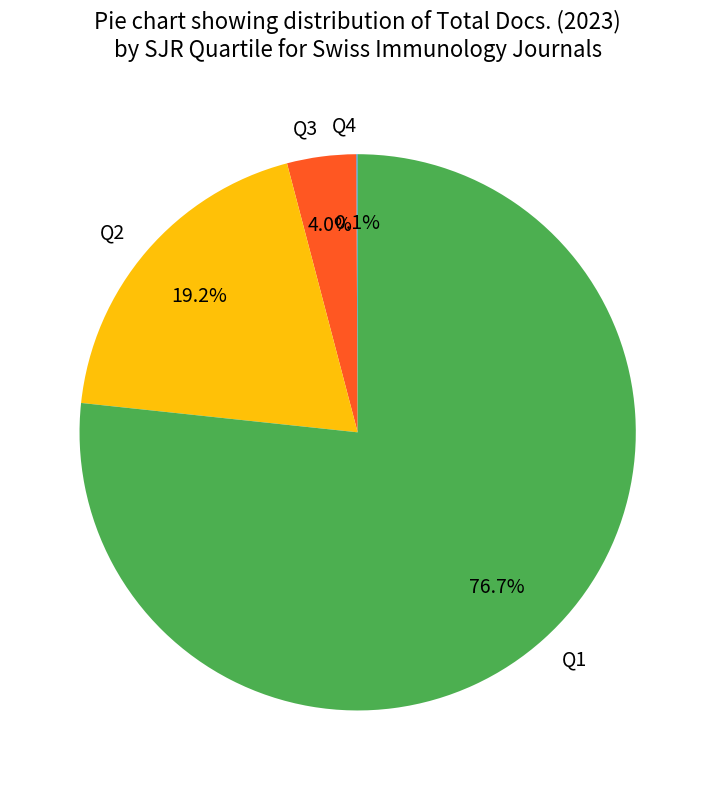

Approximately how many times larger is the value at Q1 compared to Q2?

4.0